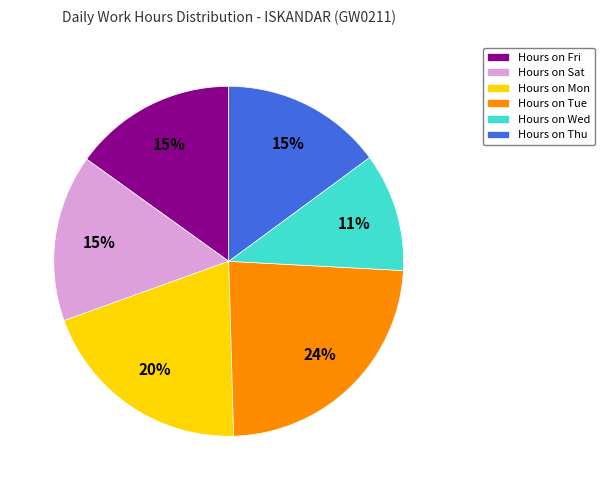

To the nearest percent, what portion does Hours on Mon represent?

20%